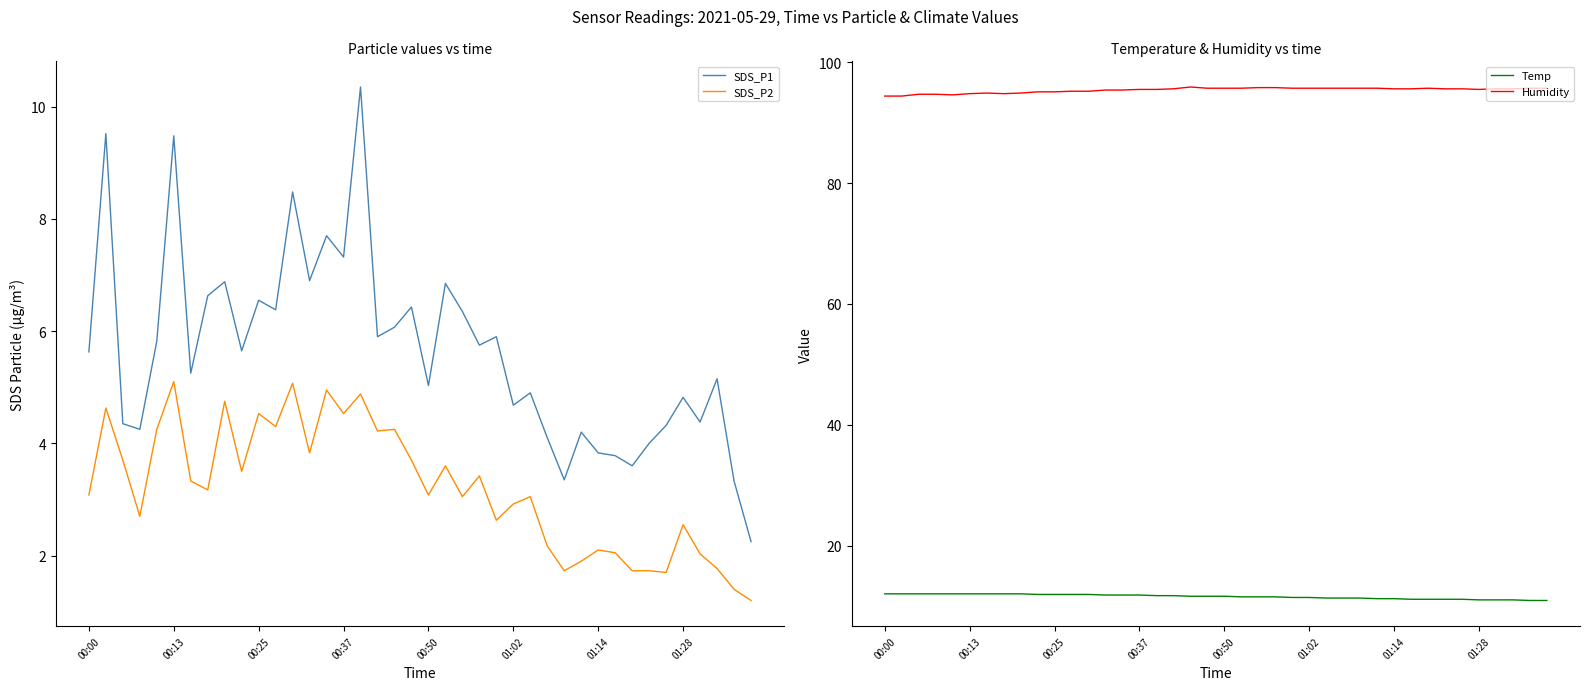

Reading left to right, list all the values displayed in this chart.

SDS_P1: 5.6	9.5	4.3	4.2	5.8	9.5	5.2	6.6	6.9	5.7	6.5	6.4	8.5	6.9	7.7	7.3	10.3	5.9	6.1	6.4	5.0	6.8	6.3	5.8	5.9	4.7	4.9	4.1	3.4	4.2	3.8	3.8	3.6	4.0	4.3	4.8	4.4	5.2	3.3	2.2
SDS_P2: 3.1	4.6	3.7	2.7	4.2	5.1	3.3	3.2	4.8	3.5	4.5	4.3	5.1	3.8	5.0	4.5	4.9	4.2	4.2	3.7	3.1	3.6	3.0	3.4	2.6	2.9	3.0	2.2	1.7	1.9	2.1	2.0	1.7	1.7	1.7	2.5	2.0	1.8	1.4	1.2
Temp: 12.0	12.0	12.0	12.0	12.0	12.0	12.0	12.0	12.0	11.9	11.9	11.9	11.9	11.8	11.8	11.8	11.7	11.7	11.6	11.6	11.6	11.5	11.5	11.5	11.4	11.4	11.3	11.3	11.3	11.2	11.2	11.1	11.1	11.1	11.1	11.0	11.0	11.0	10.9	10.9
Humidity: 94.4	94.4	94.7	94.7	94.6	94.8	94.9	94.8	94.9	95.1	95.1	95.2	95.2	95.4	95.4	95.5	95.5	95.6	95.9	95.7	95.7	95.7	95.8	95.8	95.7	95.7	95.7	95.7	95.7	95.7	95.6	95.6	95.7	95.6	95.6	95.5	95.6	95.6	95.7	95.7